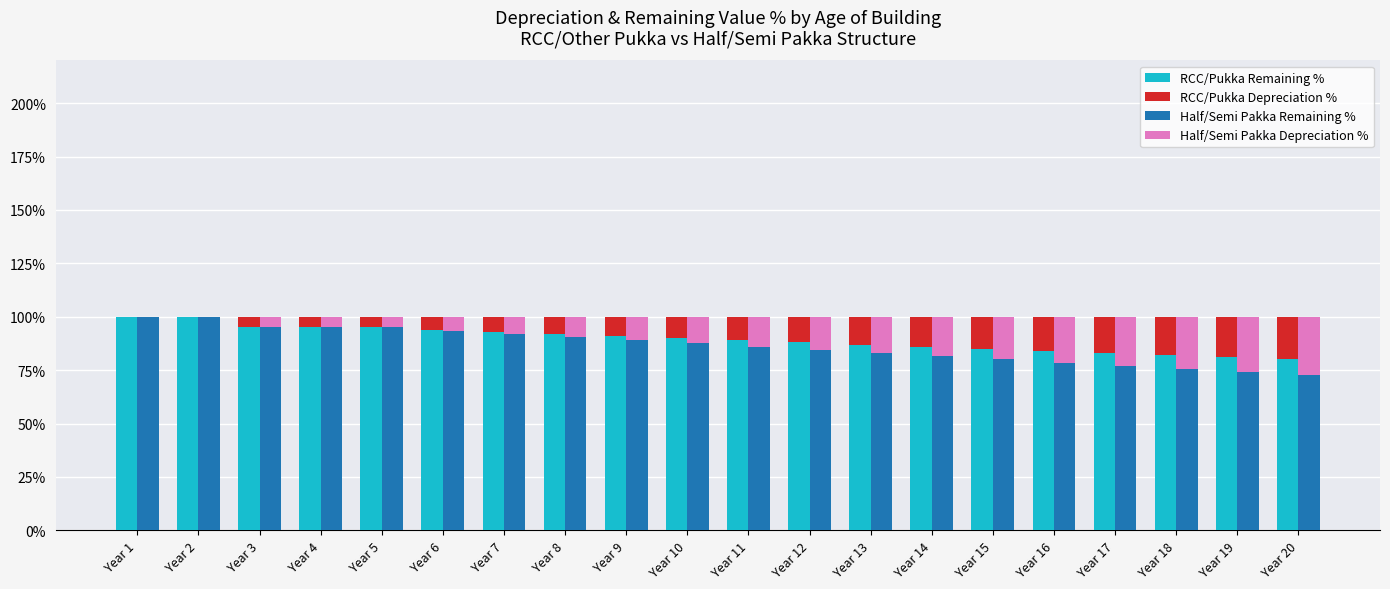

True or false: RCC/Pukka Depreciation % has a value of 32.9 at Year 19.

False